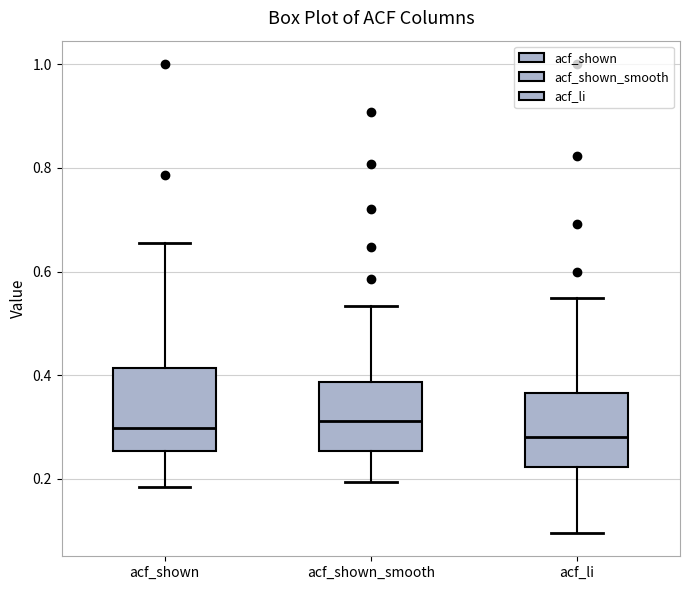

Reading left to right, transcribe this box plot: for each box, give where its median line is, the range the box spans, and where its two whiskers end, as read against the y-axis. The values are not printed on the chart, so give them approximately, as read against the axis.

acf_shown: median 0.30, box 0.26 to 0.42, whiskers 0.18 to 0.66
acf_shown_smooth: median 0.32, box 0.26 to 0.38, whiskers 0.20 to 0.54
acf_li: median 0.28, box 0.22 to 0.36, whiskers 0.10 to 0.54